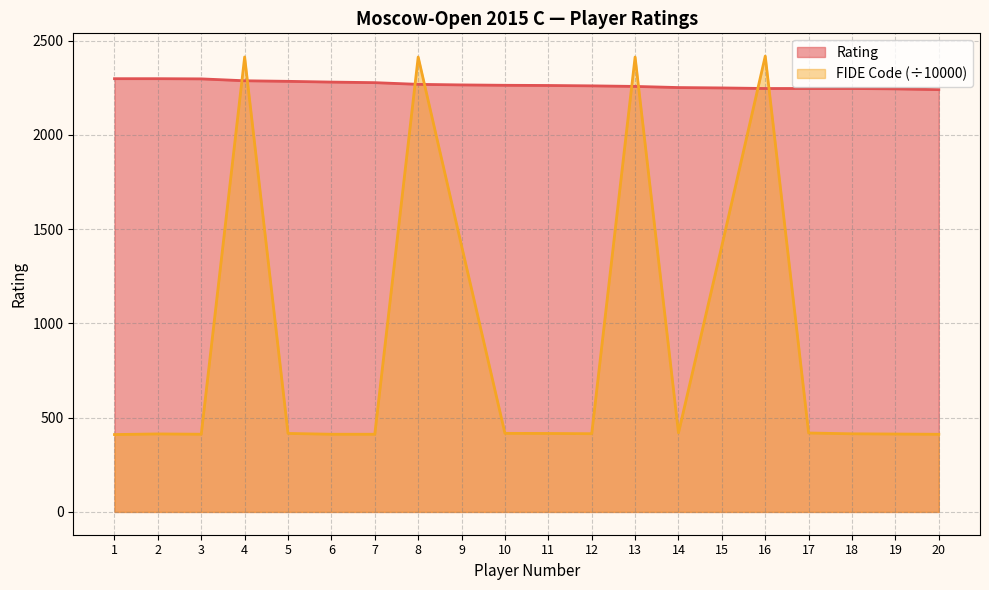

What is the difference between the highest and lowest values at 19?

1830.8